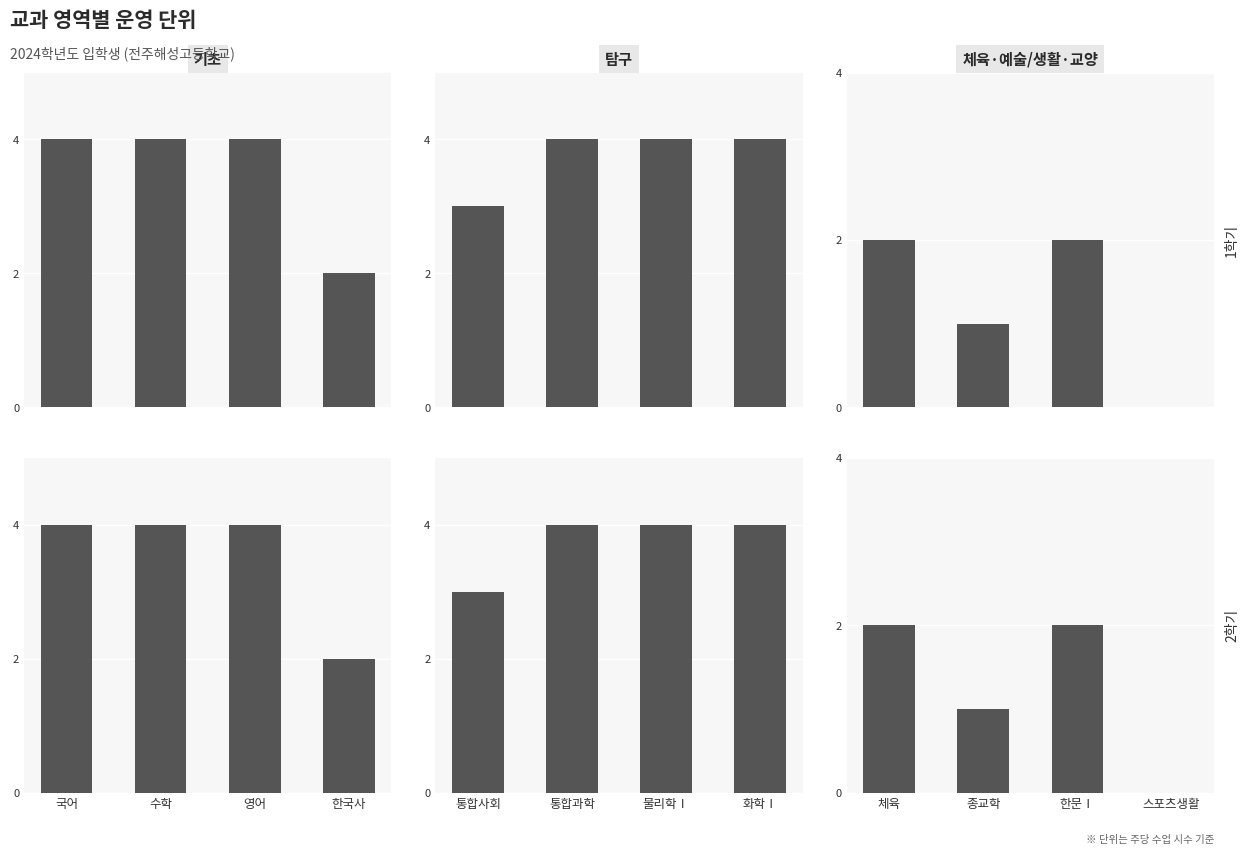

Rank the series by their maximum value, from highest to lowest.

1학기, 2학기